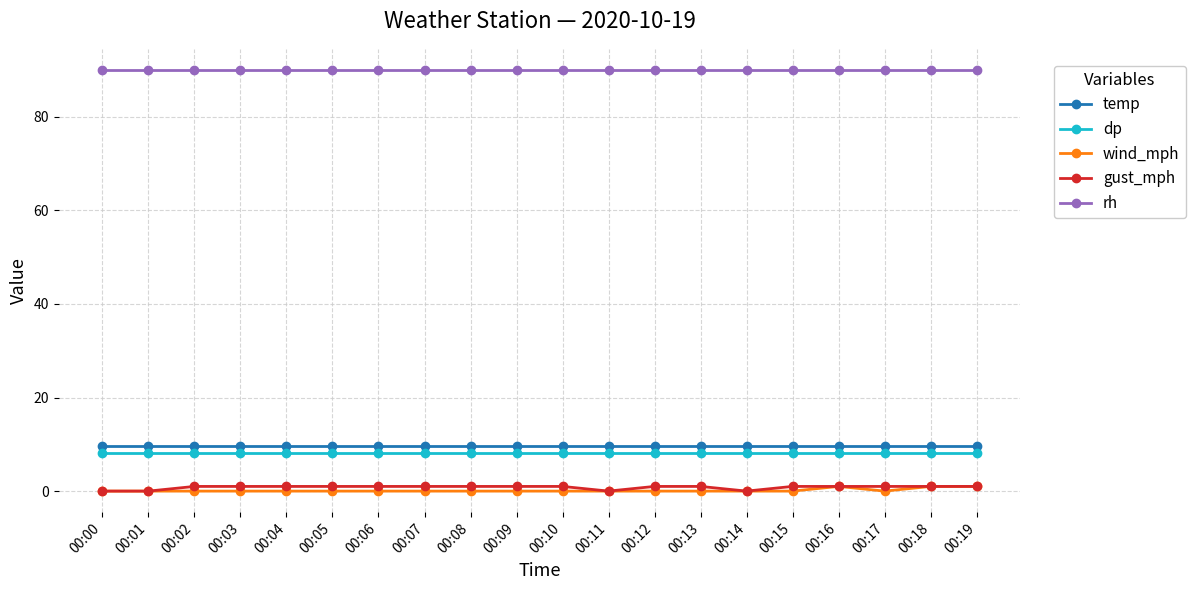

What is the difference between the highest and lowest values at 00:11?

90.0